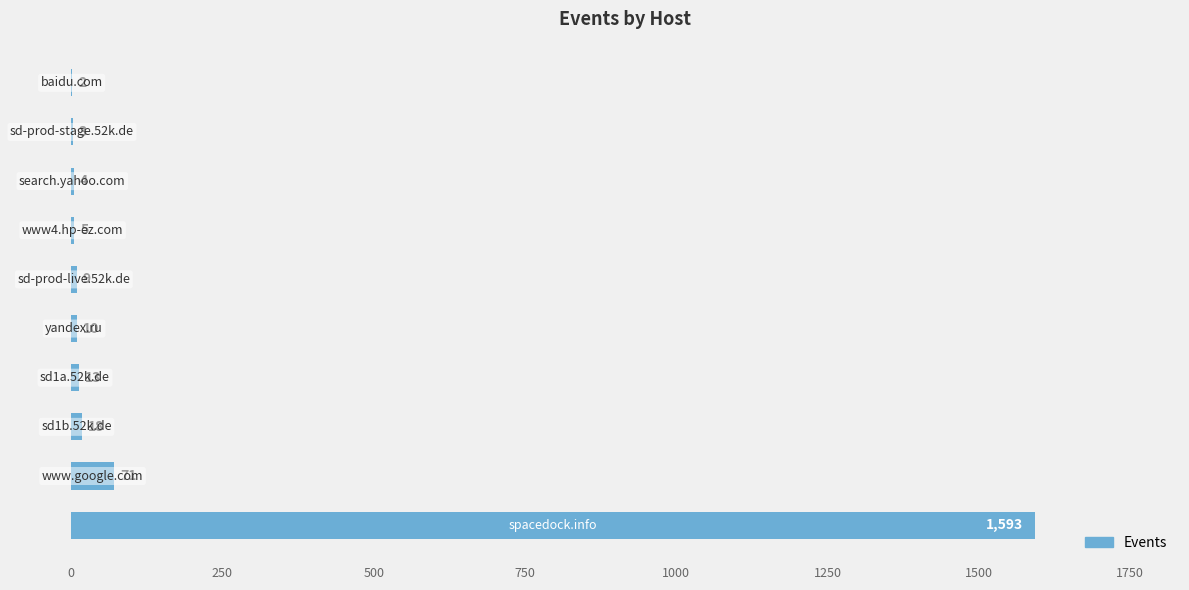

What is the sum of all values?

1728